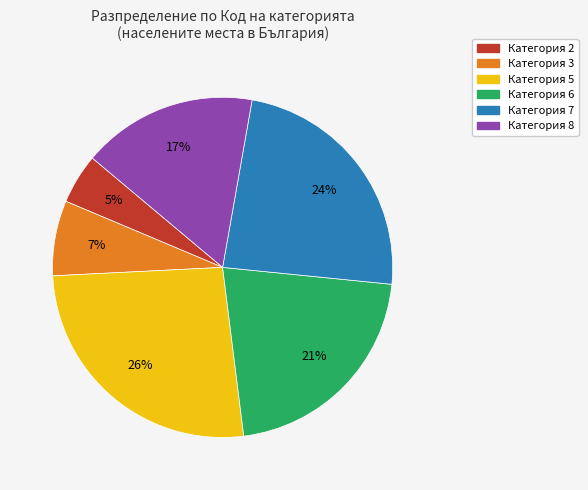

To the nearest percent, what is the difference between the largest and smallest slice percentages?

21%